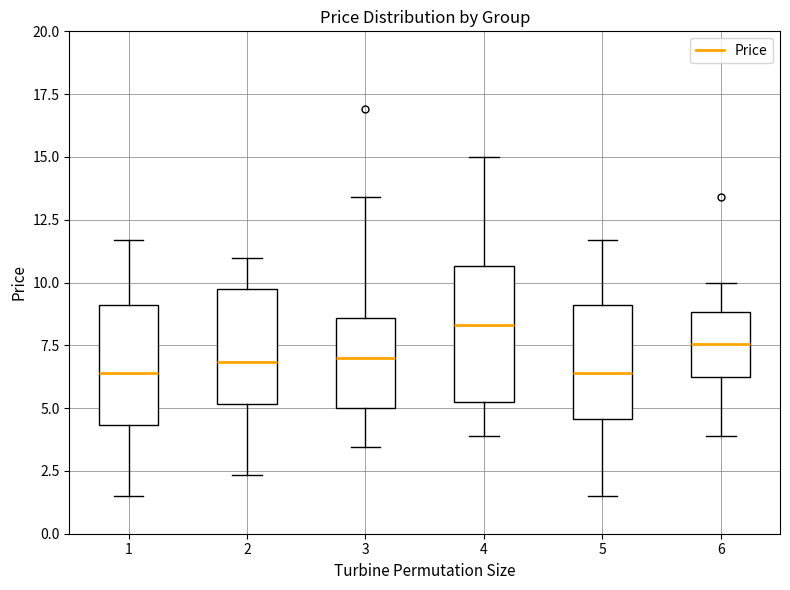

Which box has the highest median line?

4